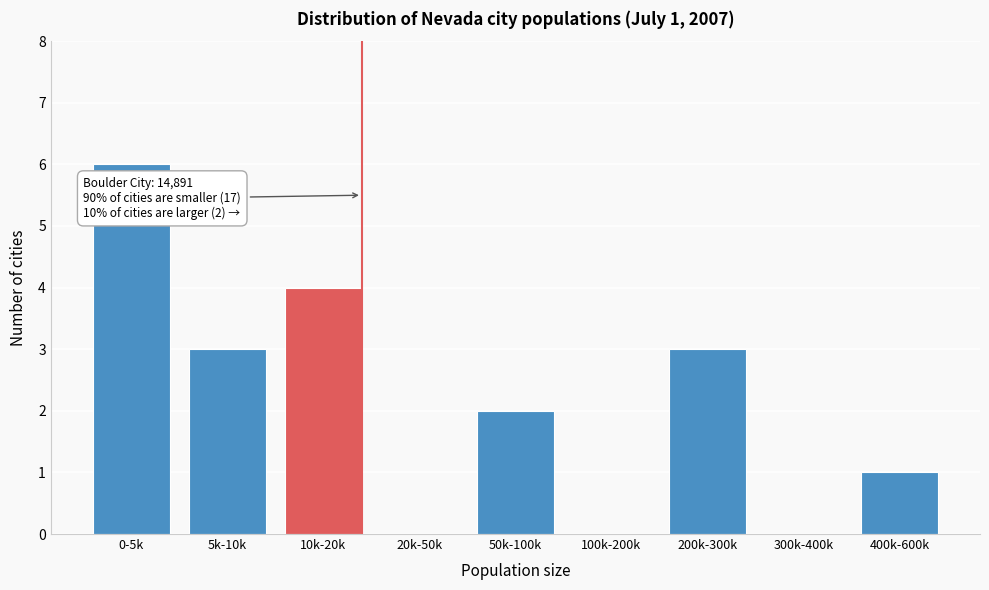

Reading left to right, extract all data points from this chart.

0-5k=6	5k-10k=3	10k-20k=4	20k-50k=0	50k-100k=2	100k-200k=0	200k-300k=3	300k-400k=0	400k-600k=1